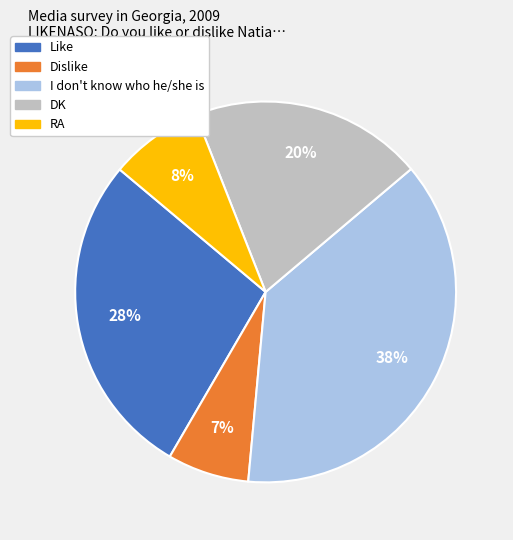

Rank the categories by value from lowest to highest.

Dislike, RA, DK, Like, I don't know who he/she is